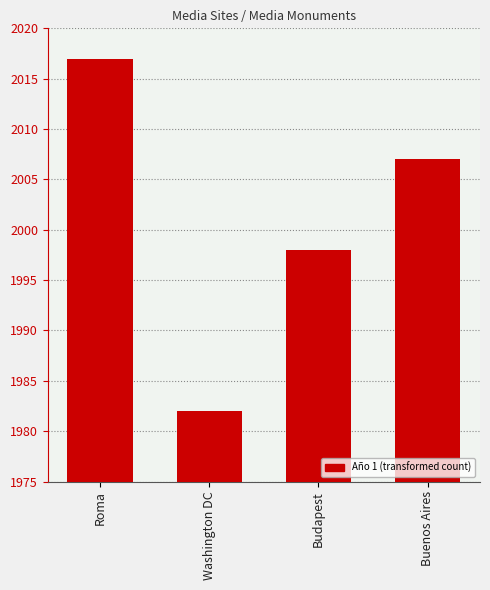

What is the label of the 2nd bar from the right?

Budapest